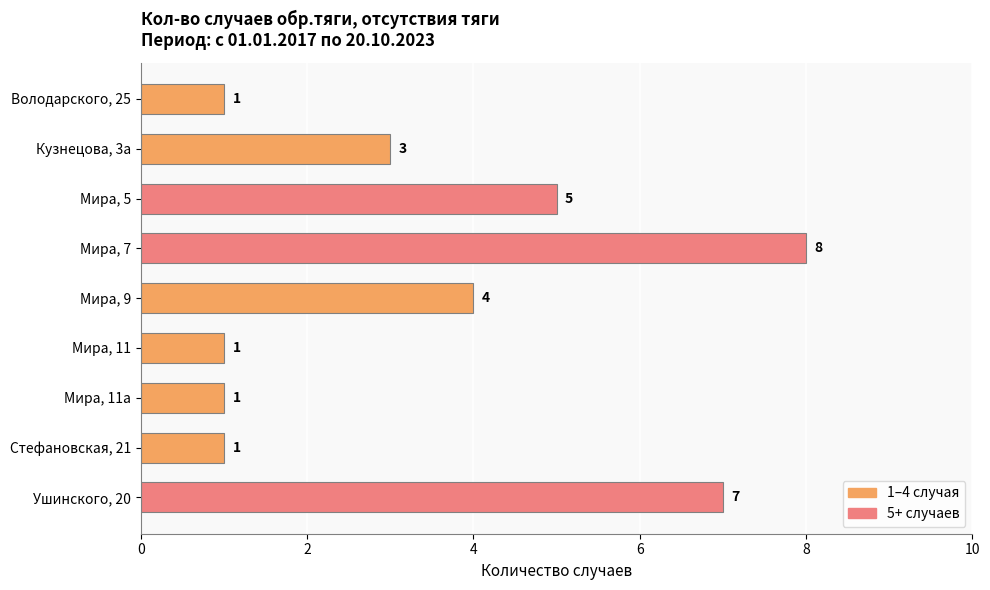

Where is the data nearest to the value 4?

Мира, 9